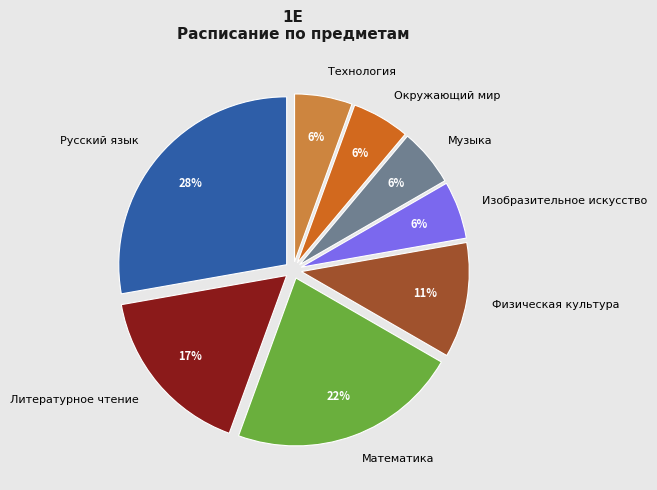

Approximately how many times larger is the value at Изобразительное искусство compared to Музыка?

1.0